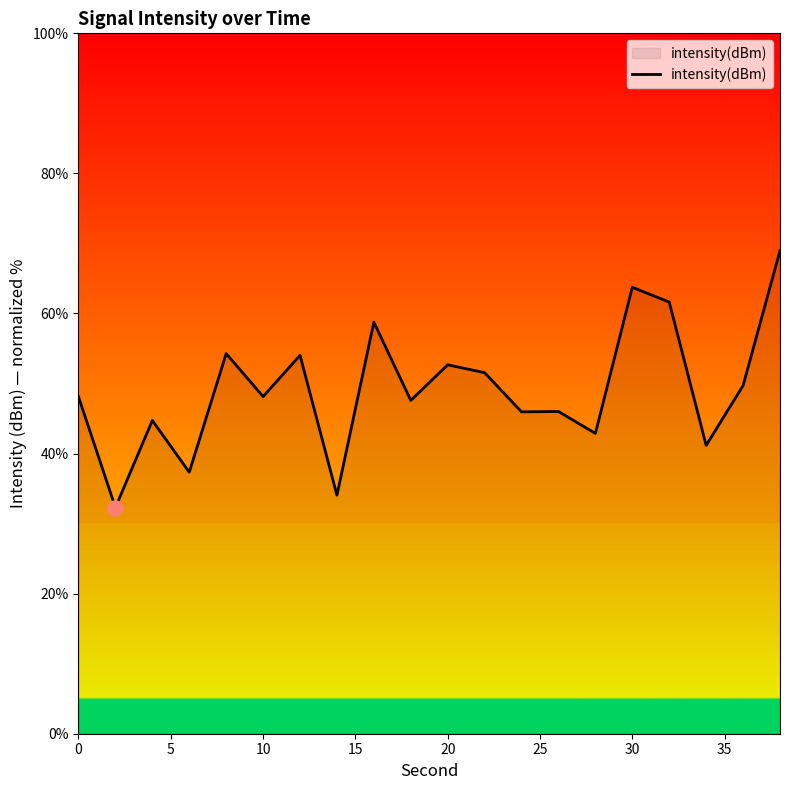

What is the difference between the maximum and minimum values?

36.7